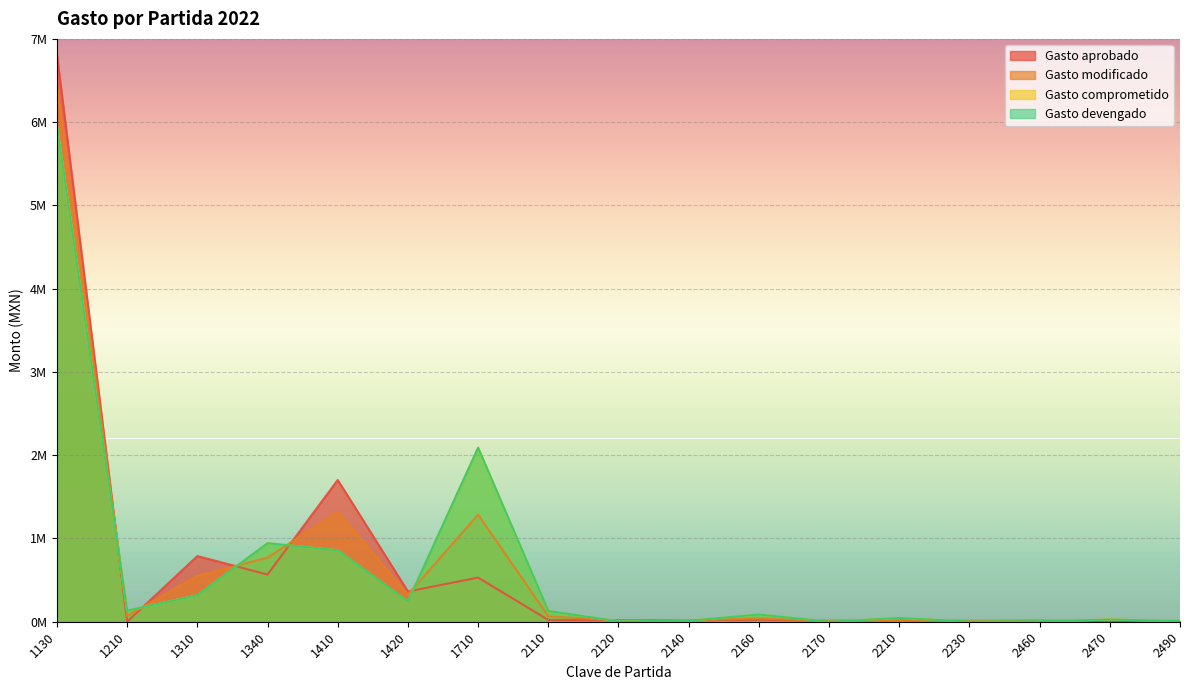

The Gasto comprometido series shows 318010.4 at 1310. True or false?

True